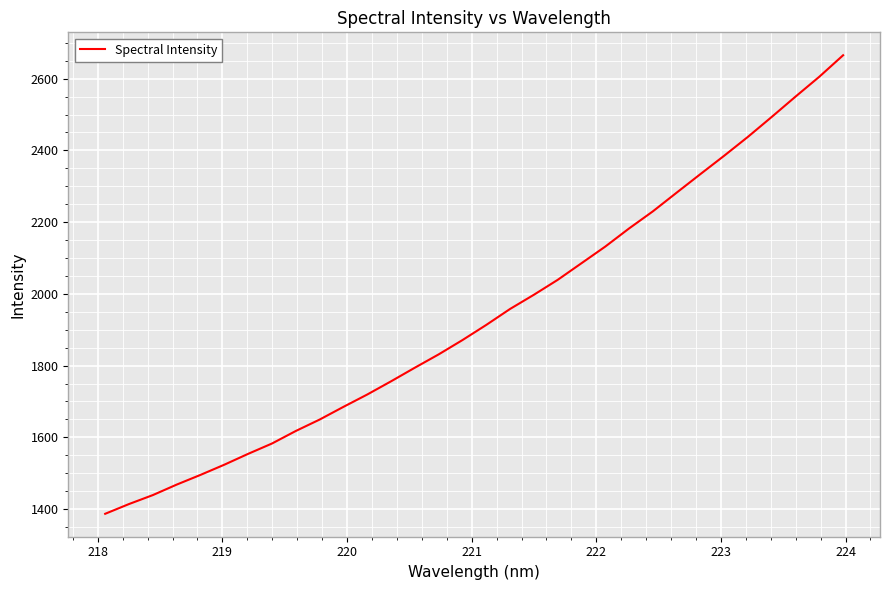

What is the difference between the maximum and minimum values?

1278.5